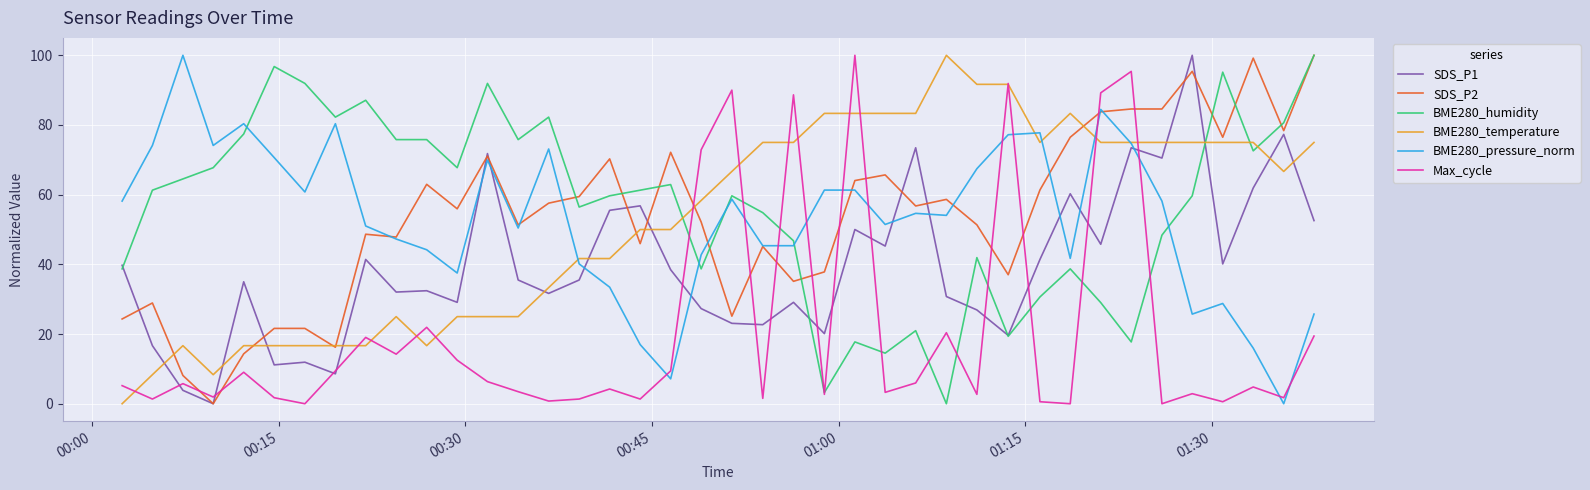

Does the chart have visible grid lines?

Yes